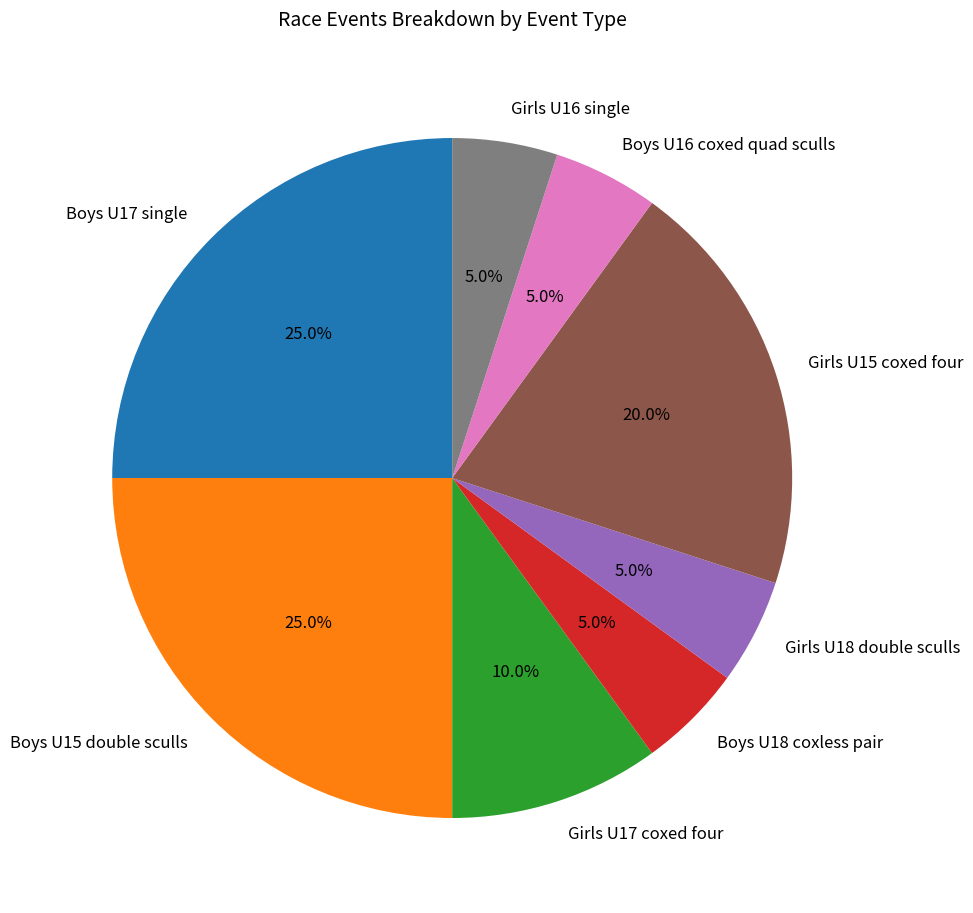

What is the ratio of the value at Boys U18 coxless pair to the value at Boys U16 coxed quad sculls?

1.0